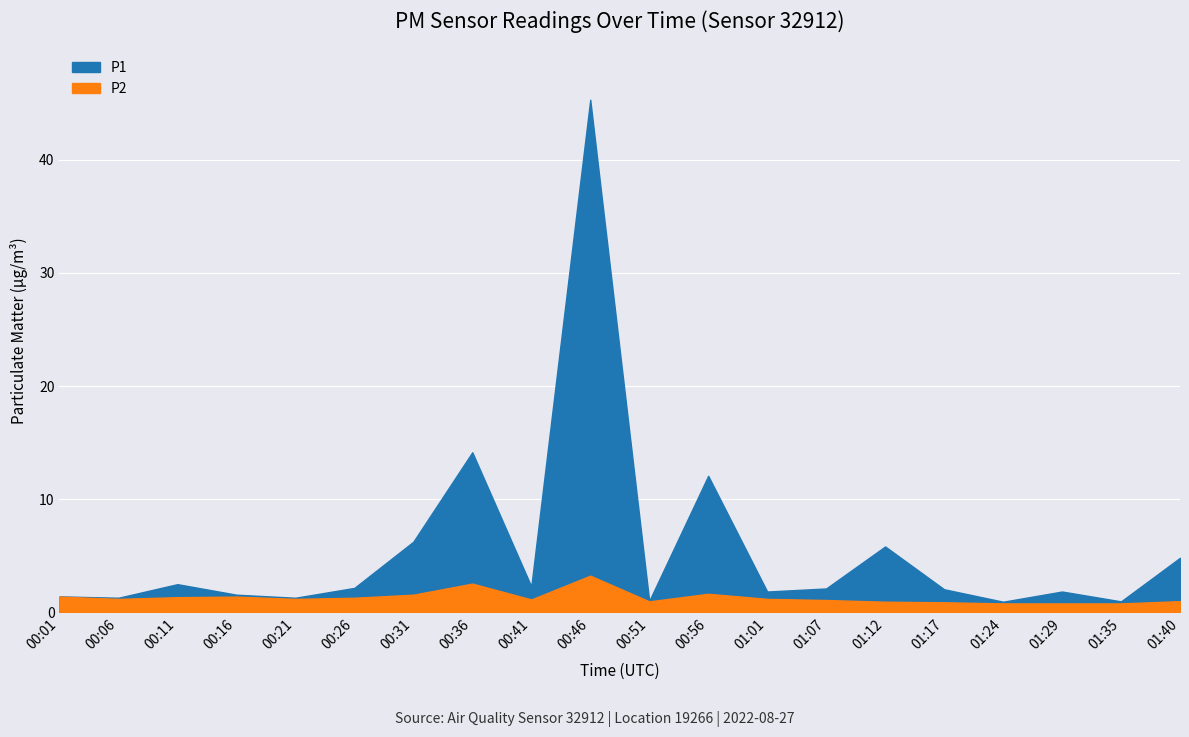

The P2 series shows 1.0 at 00:31. True or false?

False